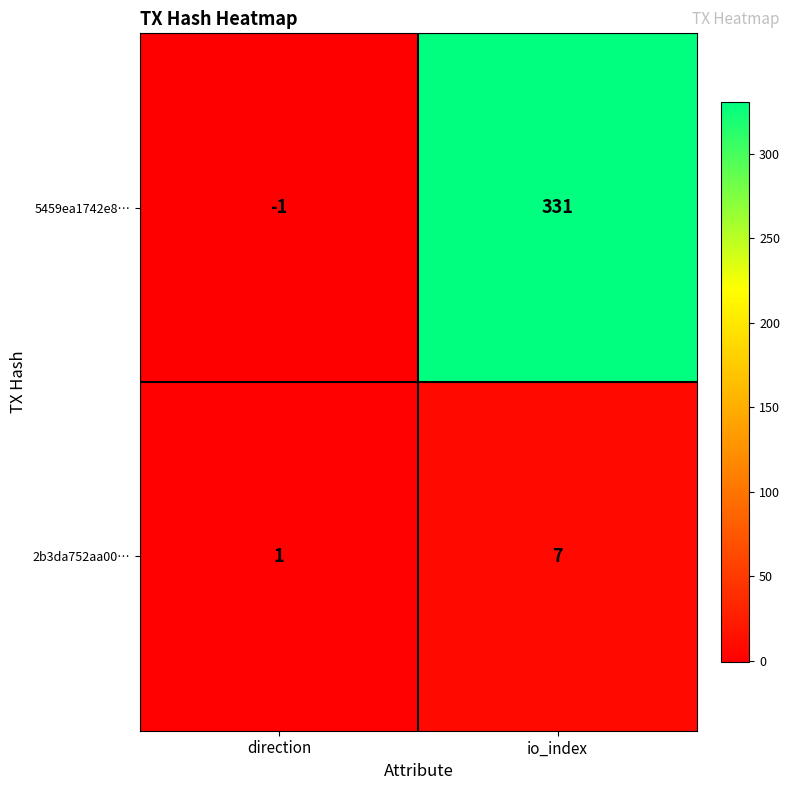

Count the number of categories in the chart.

2